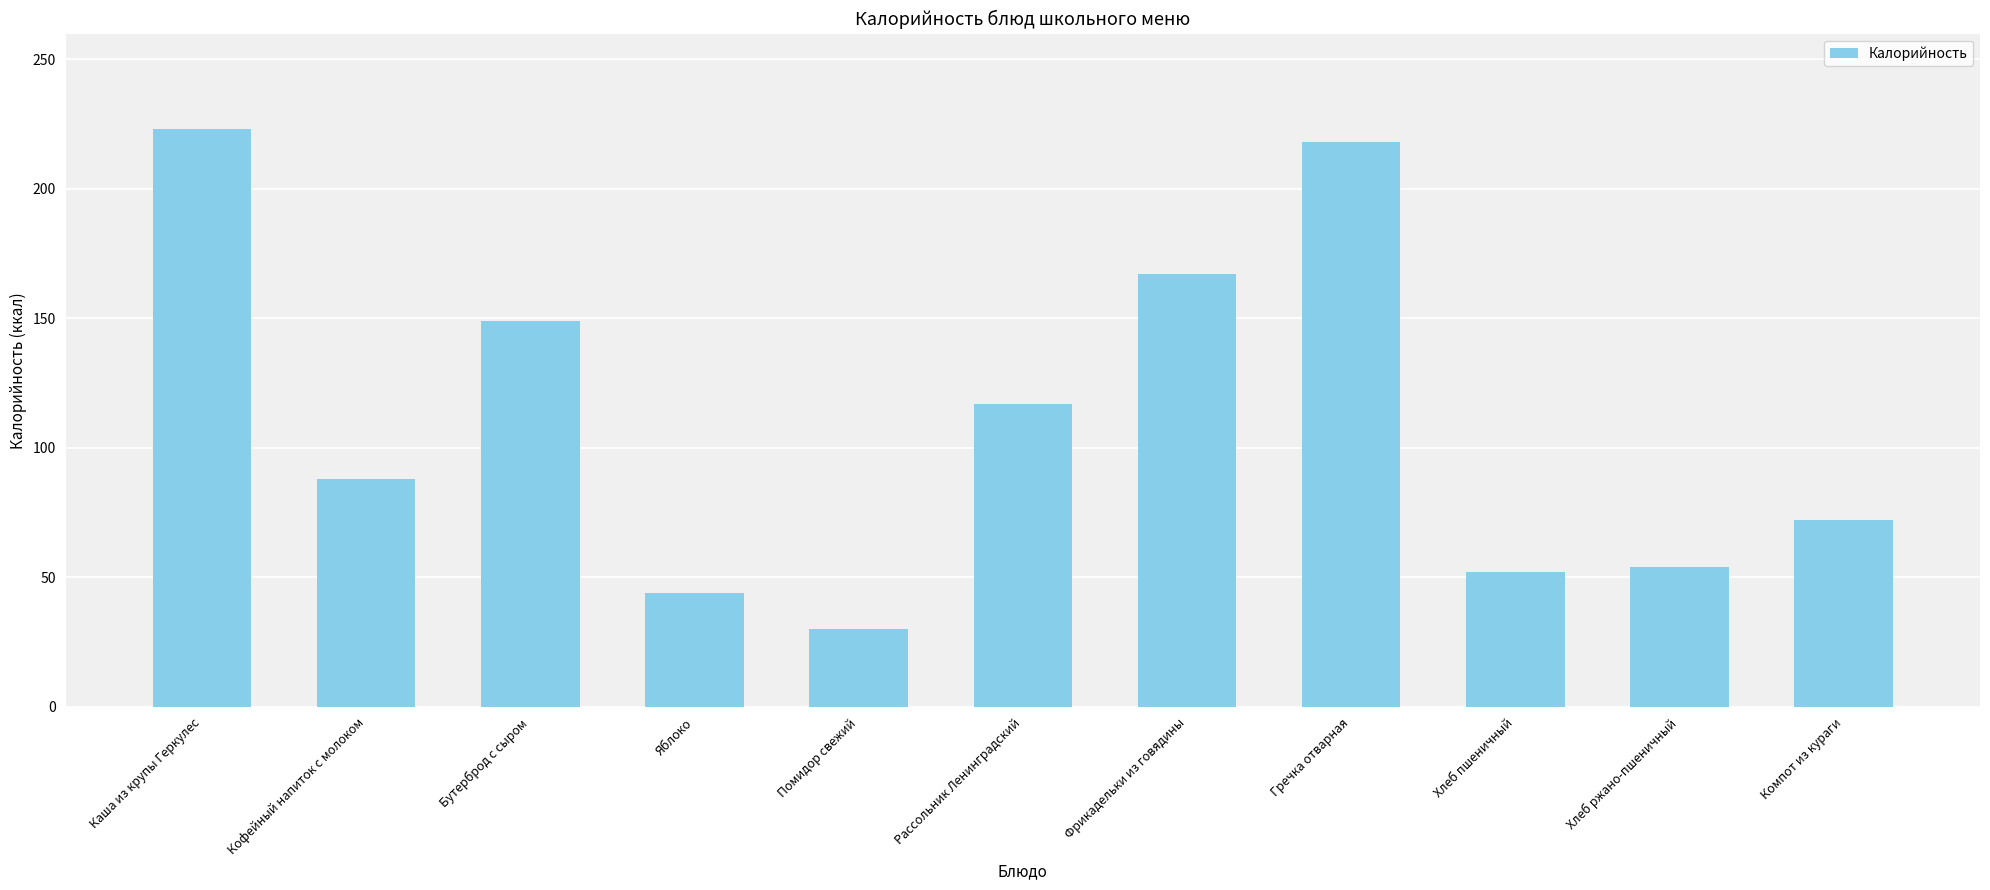

What is the change in value from Рассольник Ленинградский to Хлеб ржано-пшеничный?

-63